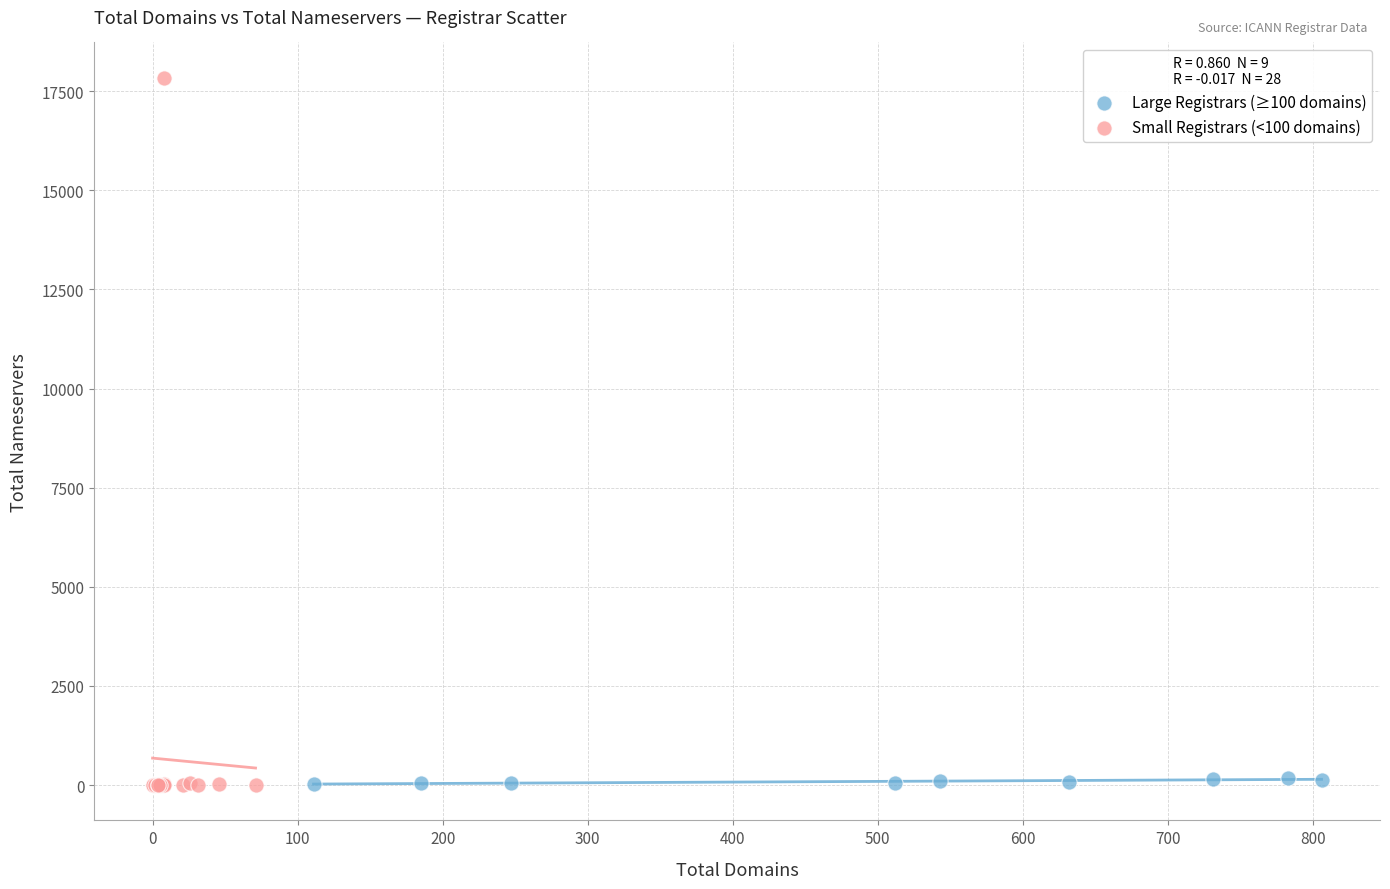

Which series contains the highest Y value?

Small Registrars (<100 domains)